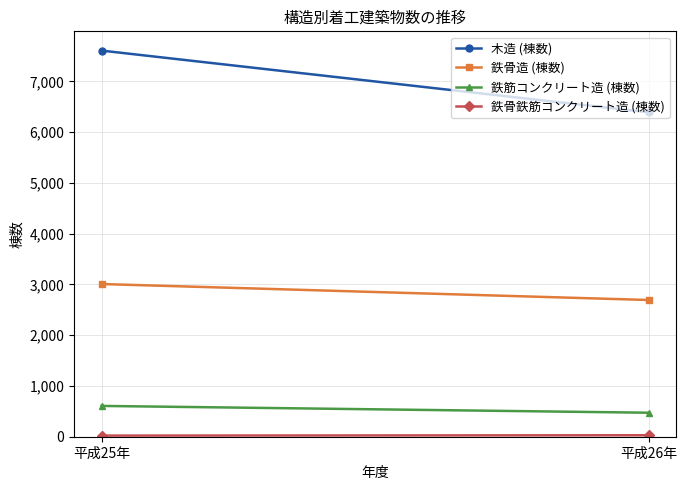

What is the maximum value shown in the chart?

7609